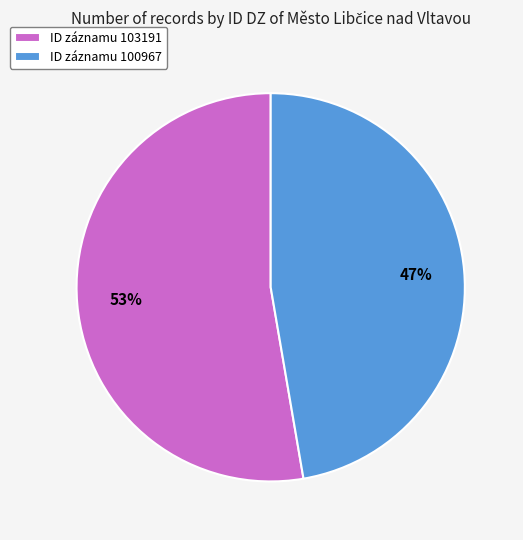

What is the ratio of the value at ID záznamu 103191 to the value at ID záznamu 100967?

1.1